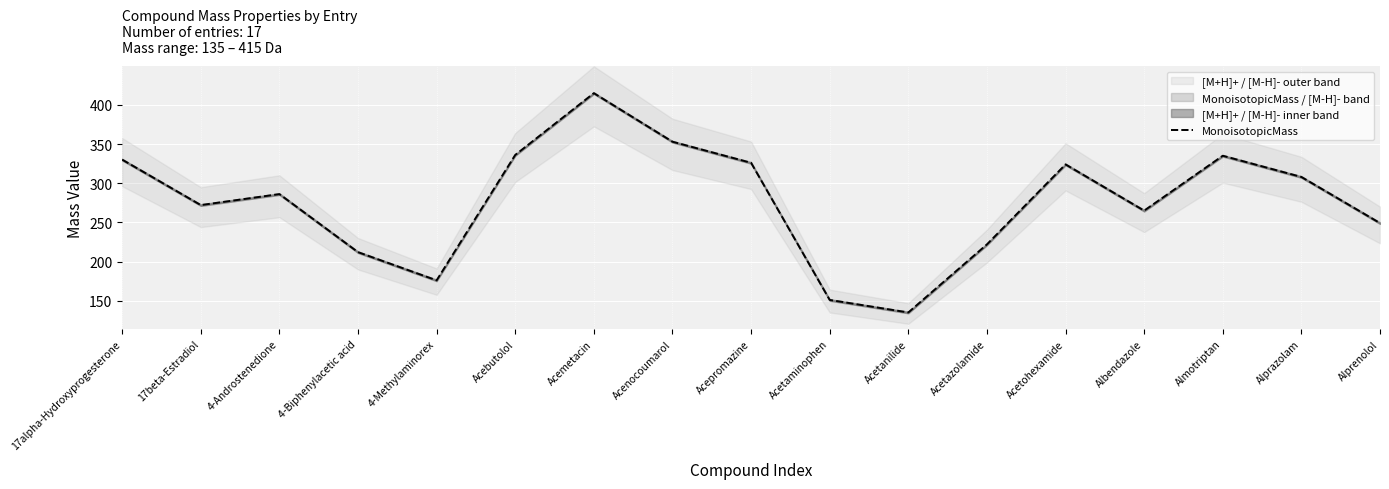

Reading left to right, transcribe all the data shown in this chart.

17alpha-Hydroxyprogesterone=330.2	17beta-Estradiol=272.2	4-Androstenedione=286.2	4-Biphenylacetic acid=212.1	4-Methylaminorex=176.1	Acebutolol=336.2	Acemetacin=415.1	Acenocoumarol=353.1	Acepromazine=326.1	Acetaminophen=151.1	Acetanilide=135.1	Acetazolamide=222.0	Acetohexamide=324.1	Albendazole=265.1	Almotriptan=335.2	Alprazolam=308.1	Alprenolol=249.2